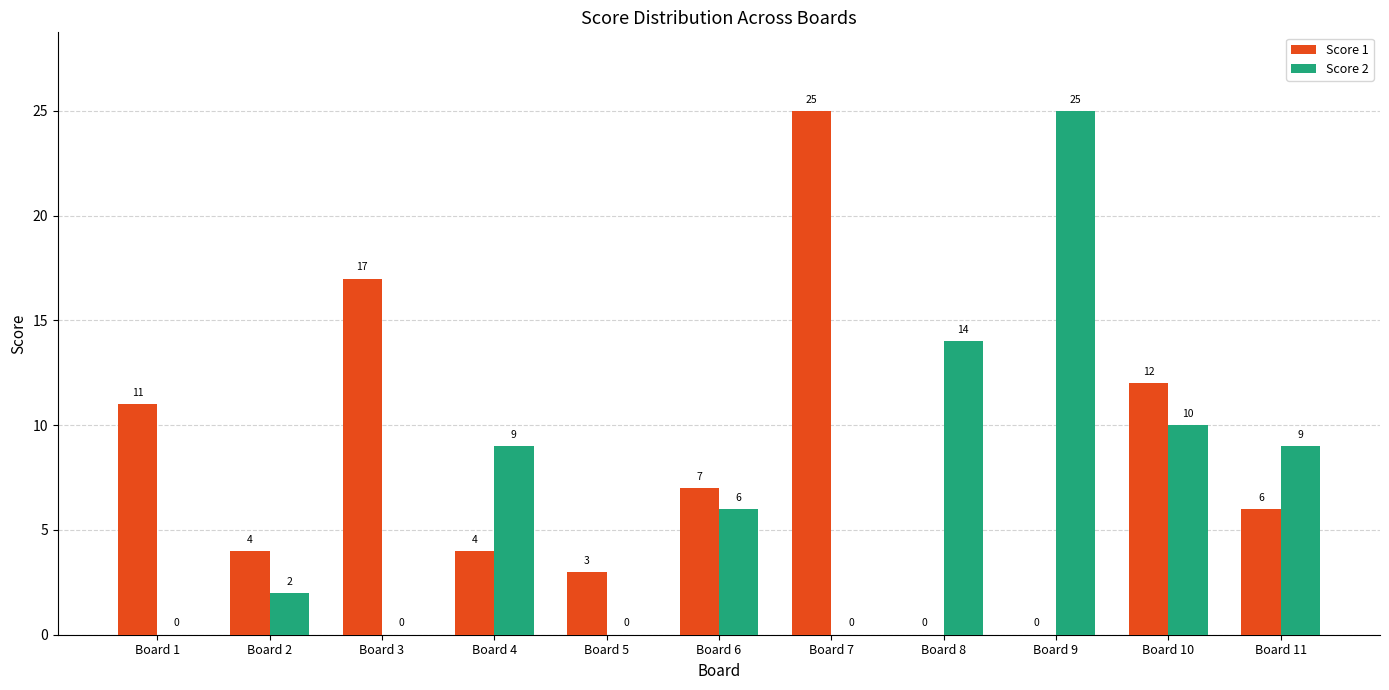

Reading left to right, extract all data points from this chart.

Score 1: Board 1=11	Board 2=4	Board 3=17	Board 4=4	Board 5=3	Board 6=7	Board 7=25	Board 8=0	Board 9=0	Board 10=12	Board 11=6
Score 2: Board 1=0	Board 2=2	Board 3=0	Board 4=9	Board 5=0	Board 6=6	Board 7=0	Board 8=14	Board 9=25	Board 10=10	Board 11=9